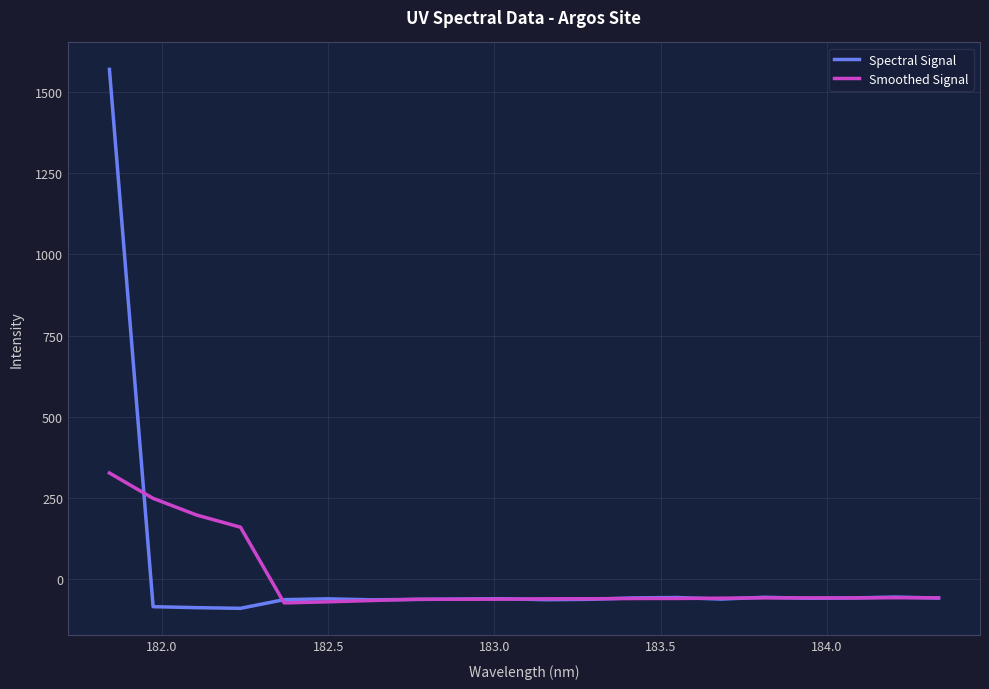

Which series has the widest spread of values?

Spectral Signal